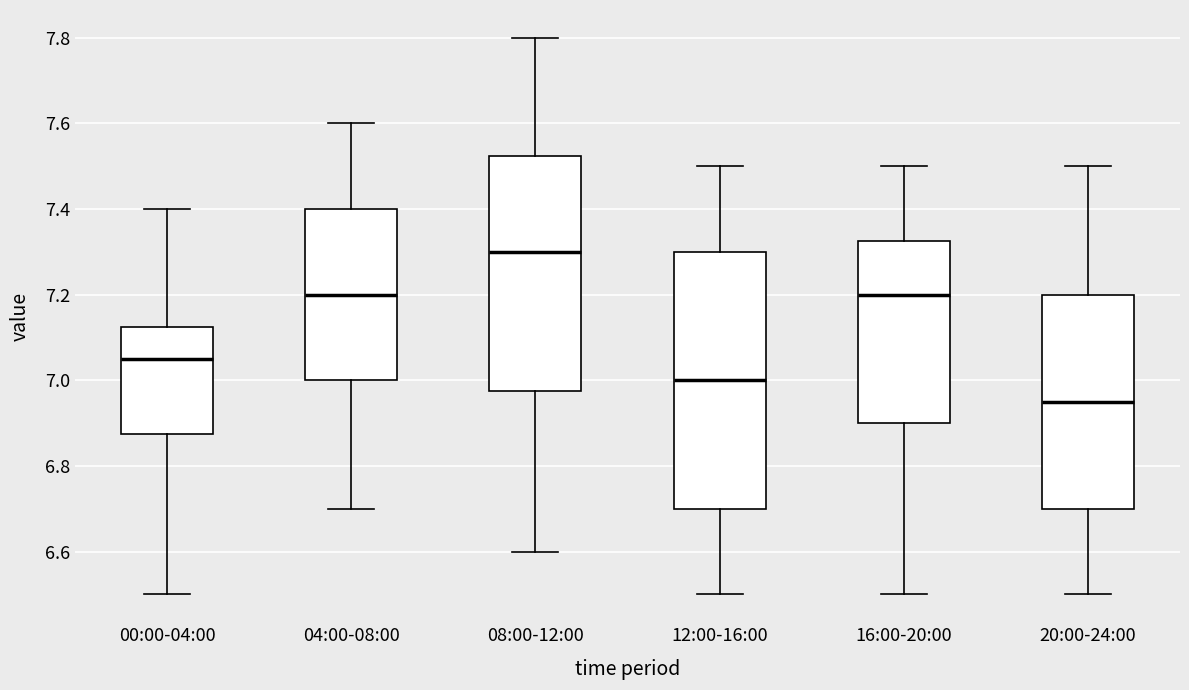

Reading left to right, read every box against the y-axis: the position of its median line, the range the box covers, and the ends of its whiskers. The values are not printed on the chart, so give them approximately, as read against the axis.

00:00-04:00: median 7.06, box 6.88 to 7.12, whiskers 6.50 to 7.40
04:00-08:00: median 7.20, box 7.00 to 7.40, whiskers 6.70 to 7.60
08:00-12:00: median 7.30, box 6.98 to 7.52, whiskers 6.60 to 7.80
12:00-16:00: median 7.00, box 6.70 to 7.30, whiskers 6.50 to 7.50
16:00-20:00: median 7.20, box 6.90 to 7.32, whiskers 6.50 to 7.50
20:00-24:00: median 6.96, box 6.70 to 7.20, whiskers 6.50 to 7.50